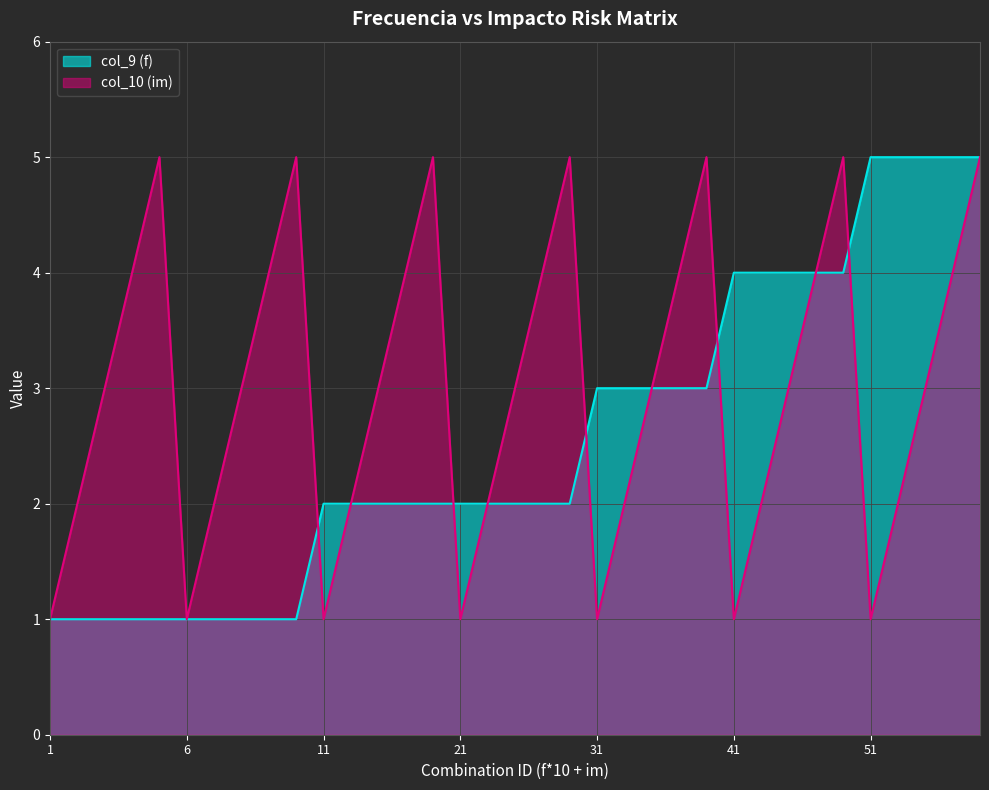

The value of col_9 (f) at 9 is 2. True or false?

False